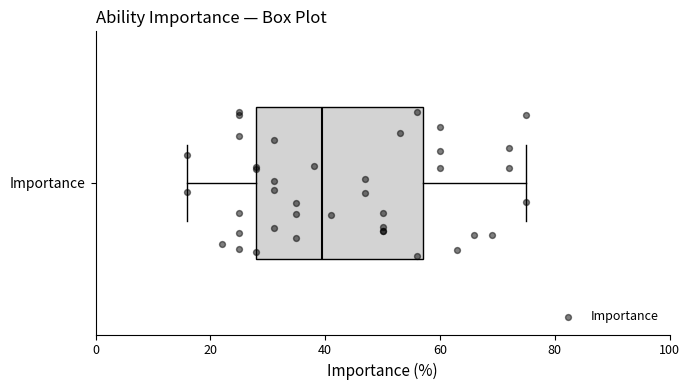

Transcribe this box plot: give where the median line is, the range the box spans, and where the two whiskers end, as read against the x-axis. The values are not printed on the chart, so give them approximately, as read against the axis.

median 40, box 28 to 58, whiskers 16 to 76